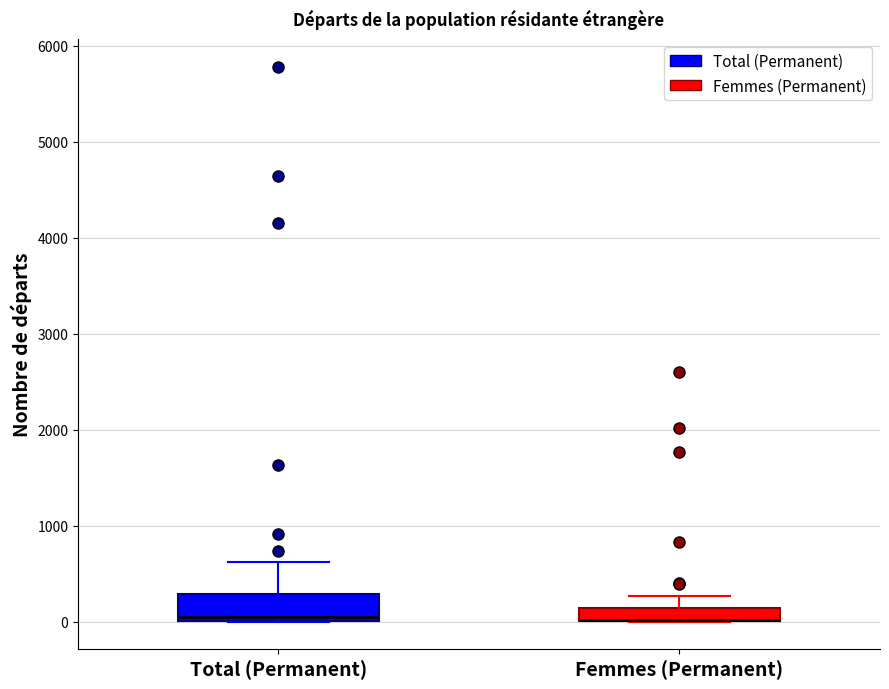

Comparing the boxes themselves (not the whiskers), which one is the tallest?

Total (Permanent)